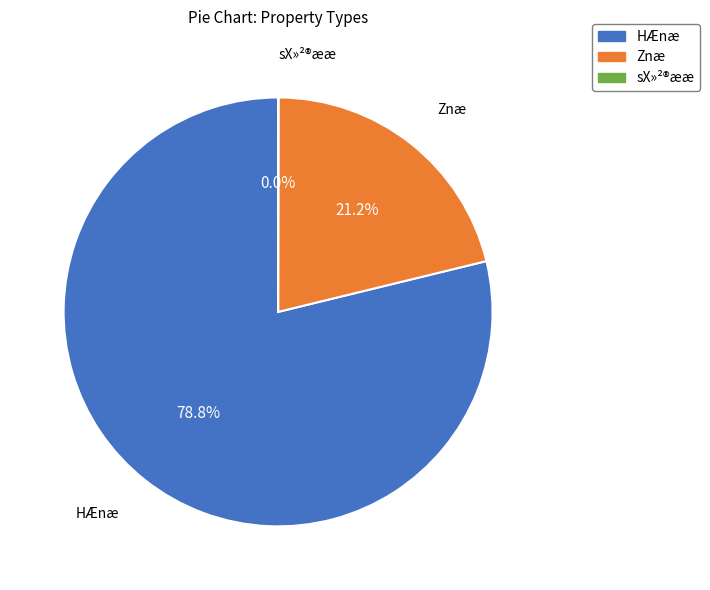

Does any single category account for the majority?

Yes